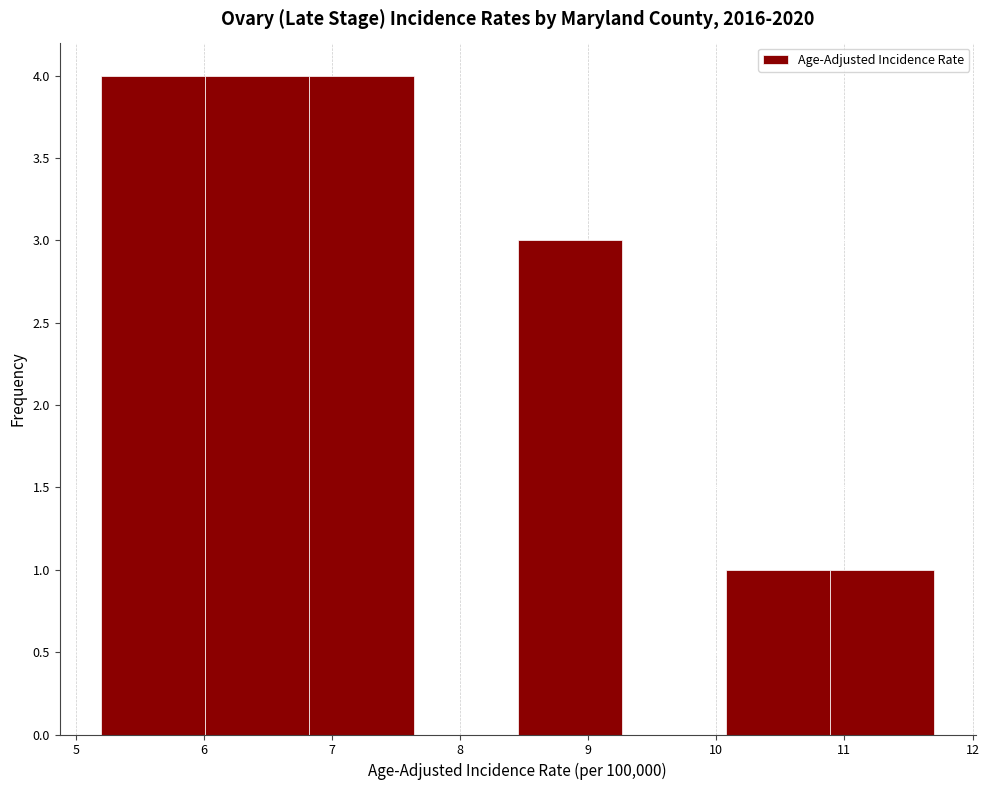

Reading left to right, list every bar in this chart as the range it spans on the x-axis followed by its height. Neither the bar edges nor the heights are printed on the chart, so give them approximately, as read against the axes.

5.2 to 6.0: 4
6.0 to 6.8: 4
6.8 to 7.6: 4
7.6 to 8.5: 0
8.5 to 9.3: 3
9.3 to 10.1: 0
10.1 to 10.9: 1
10.9 to 11.7: 1